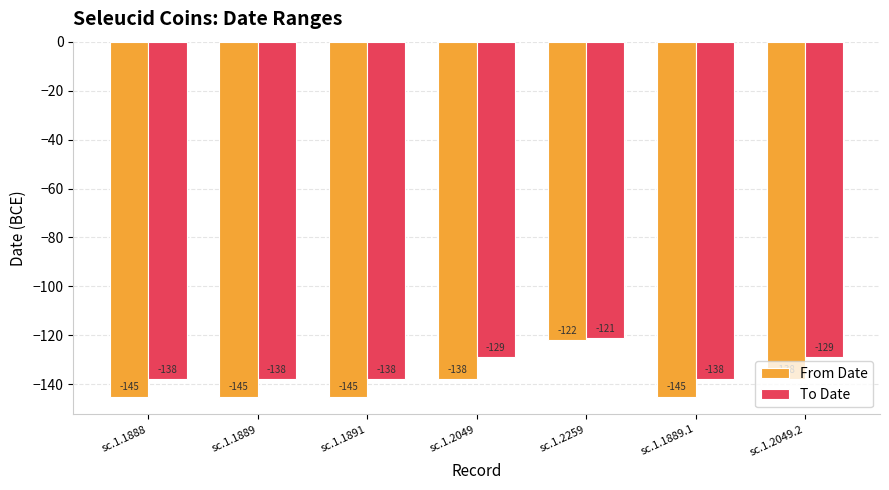

Reading left to right, extract all data points from this chart.

From Date: -145	-145	-145	-138	-122	-145	-138
To Date: -138	-138	-138	-129	-121	-138	-129